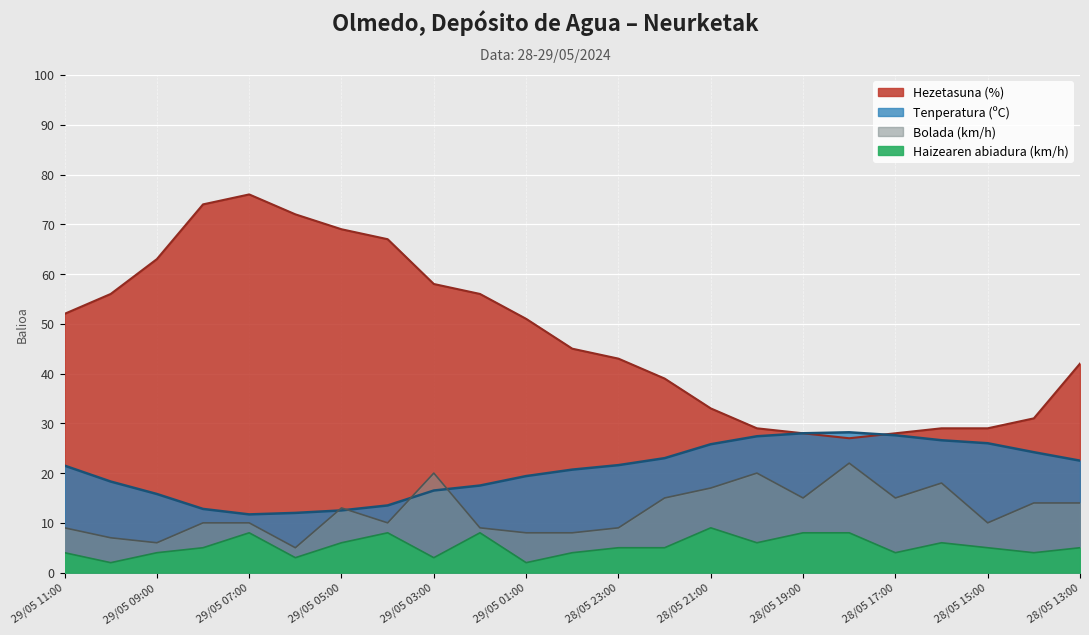

True or false: Haizearen abiadura (km/h) and Hezetasuna (%) cross at least once.

False